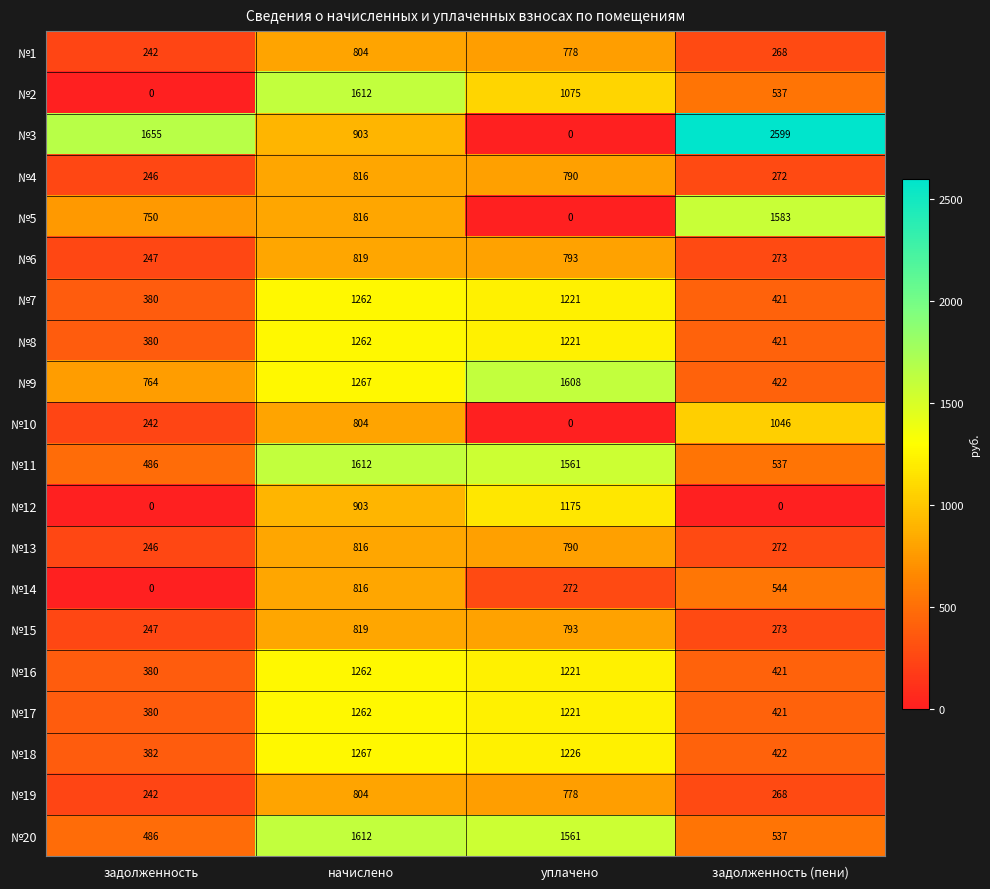

Which series has the widest spread of values?

№3